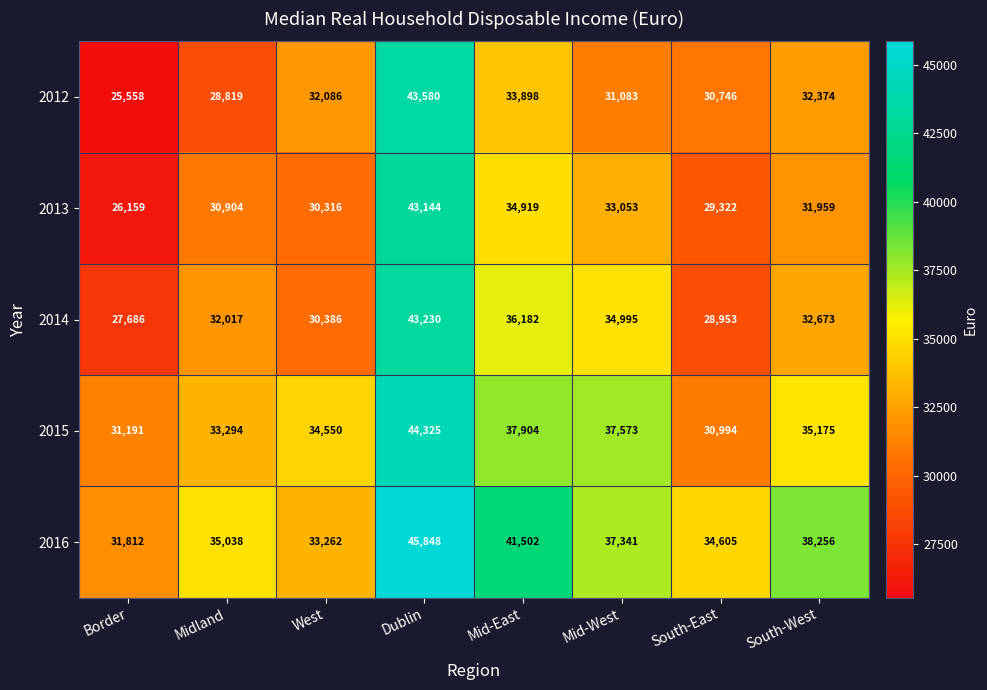

What is the difference between the second highest and second lowest values in the 2014 series?

7229